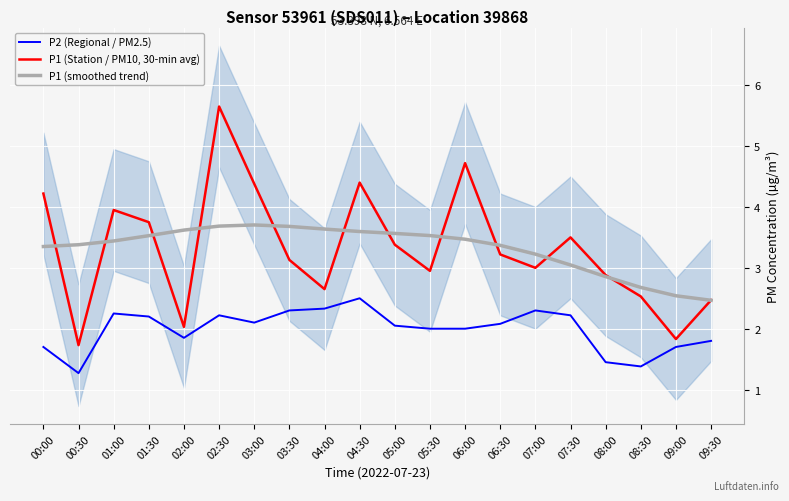

Which category has the highest value across all series?

02:30